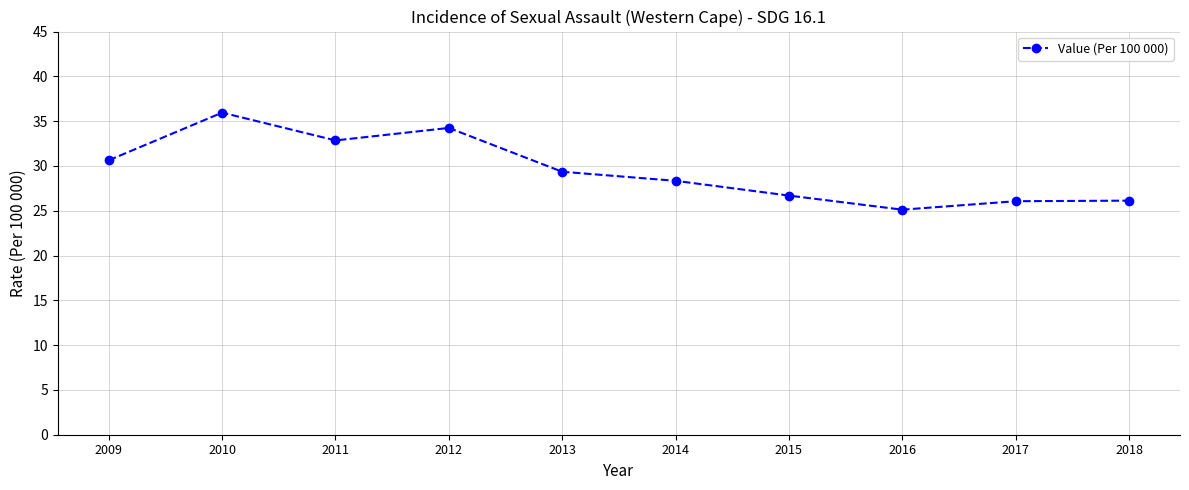

Which category has the highest value across all series?

2010